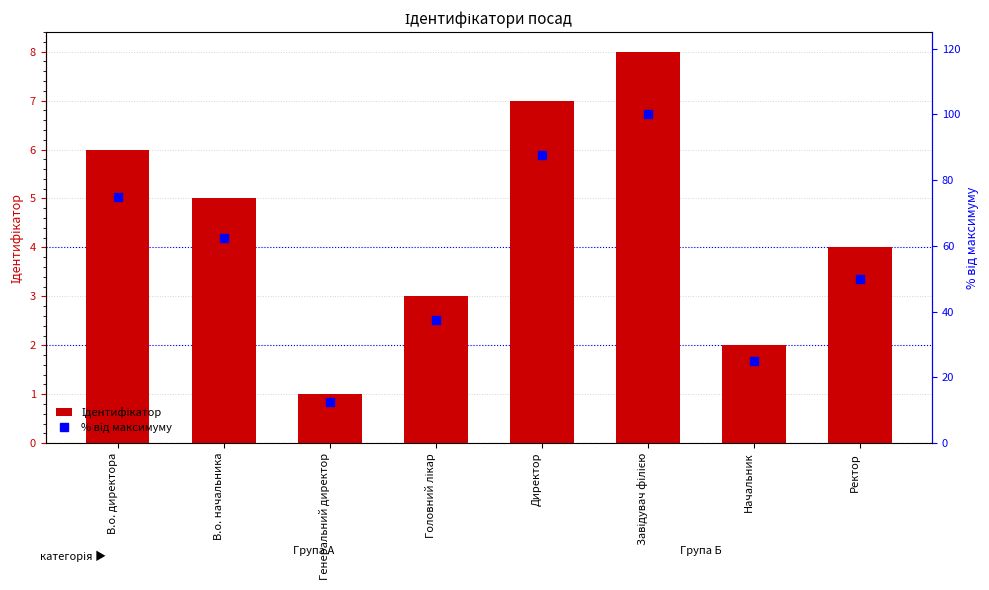

What are all the series names shown in the legend?

Ідентифікатор, % від максимуму